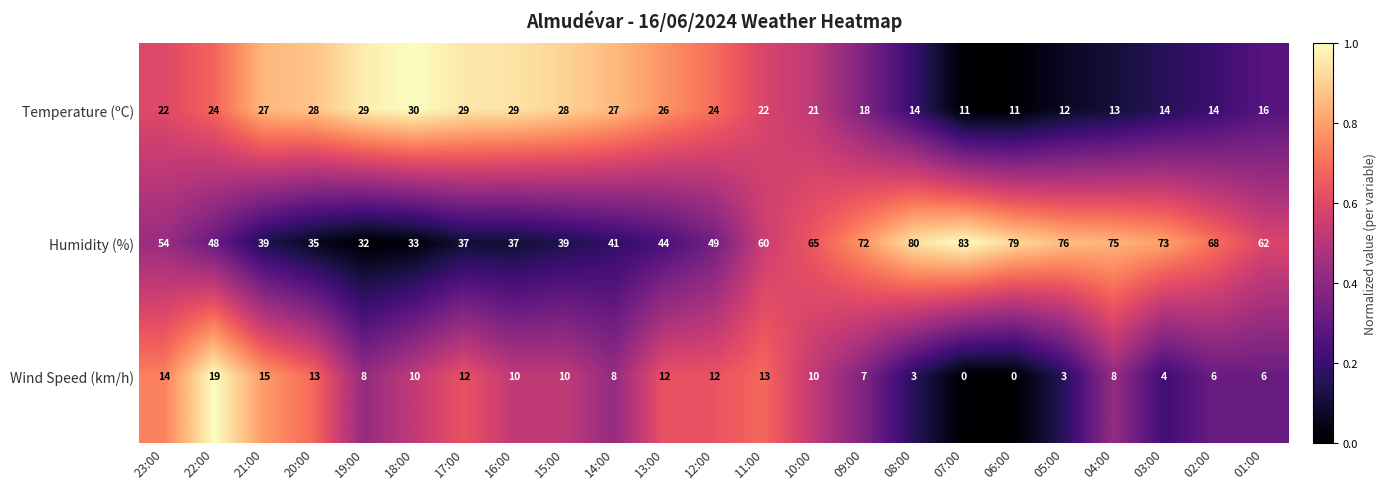

True or false: Humidity (%) has a value of 53 at 07:00.

False